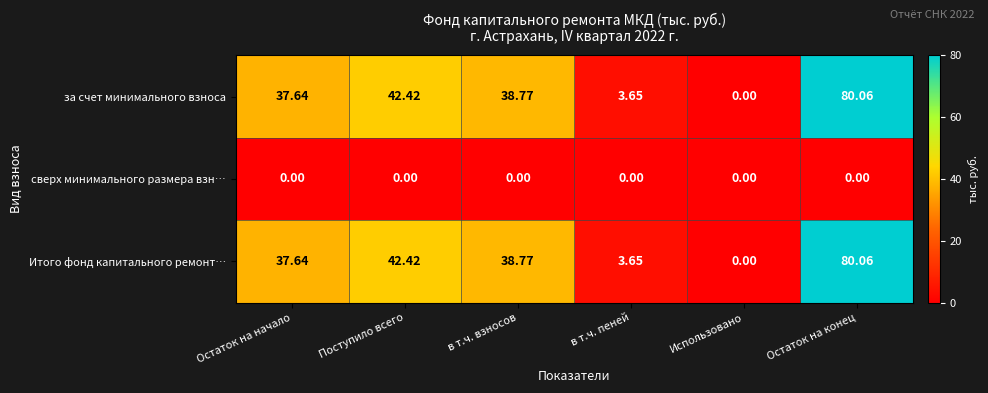

How many data points in за счет минимального взноса are above 38?

3